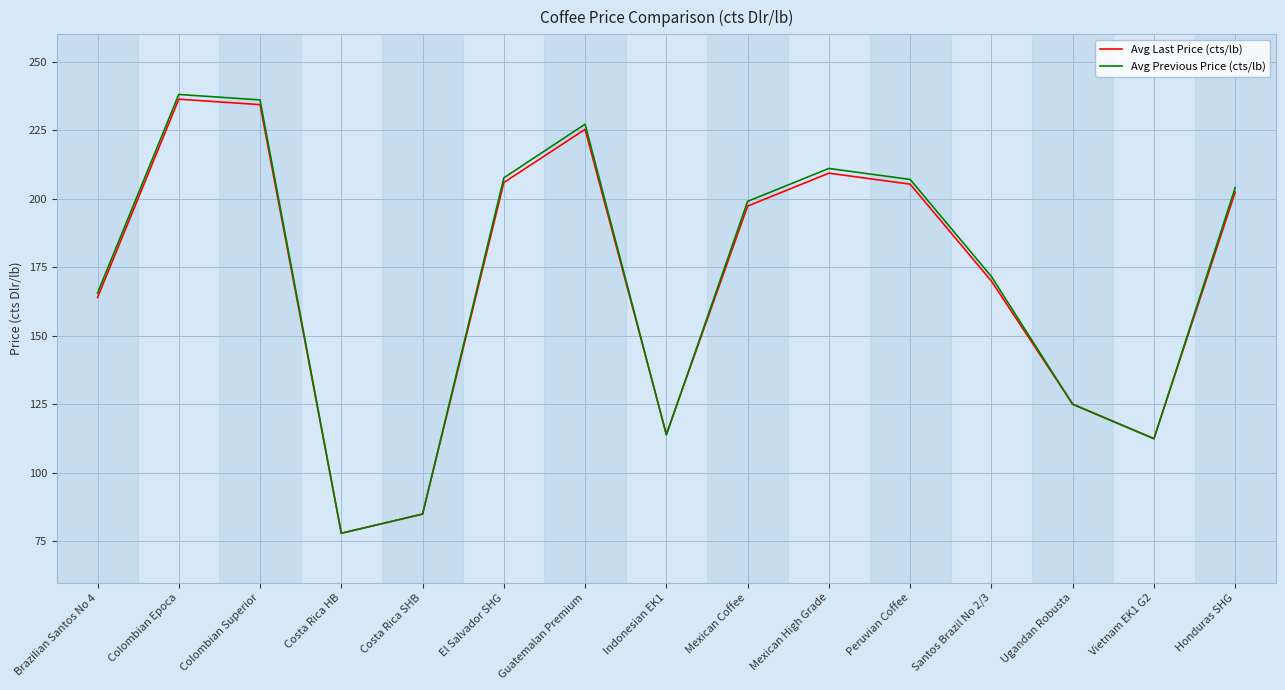

Is this an area chart (filled region under the line)?

No